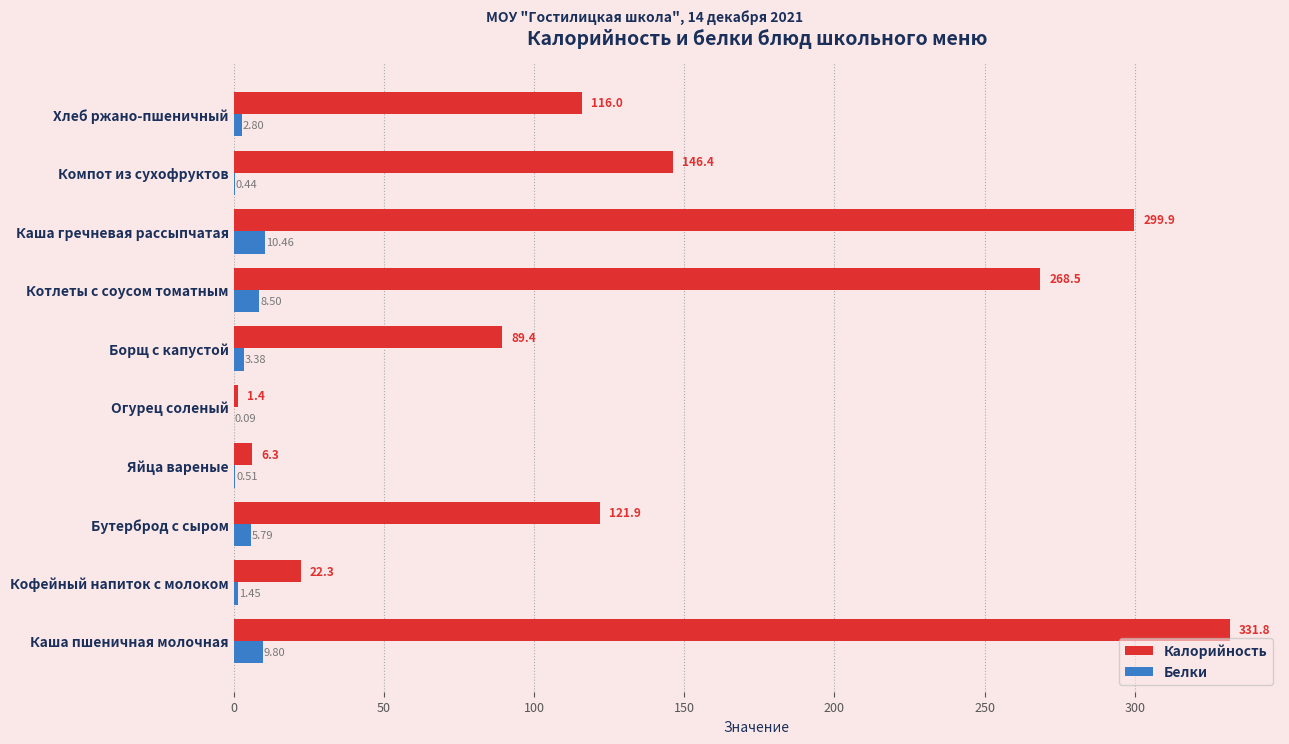

Where is Белки nearest to the value 5?

Бутерброд с сыром